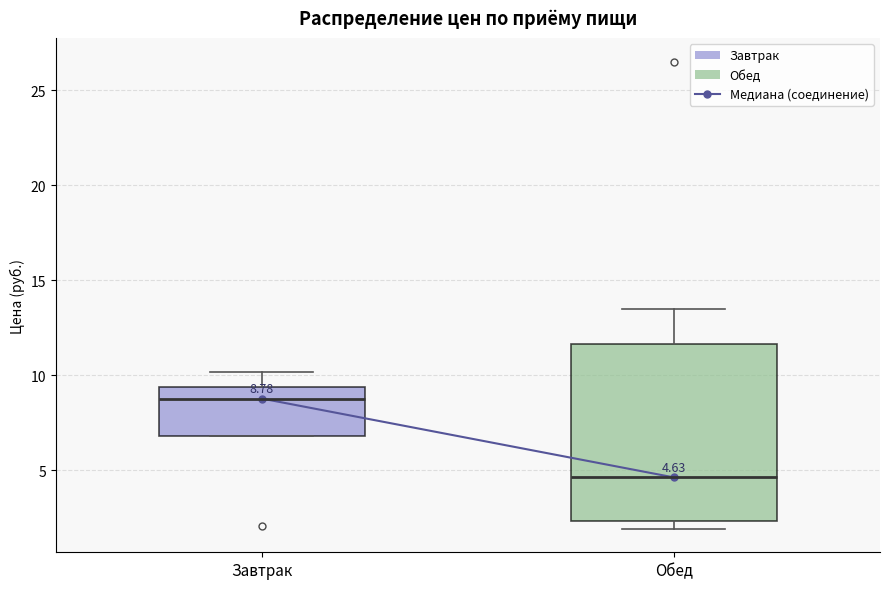

Which box's median line is the highest?

Завтрак